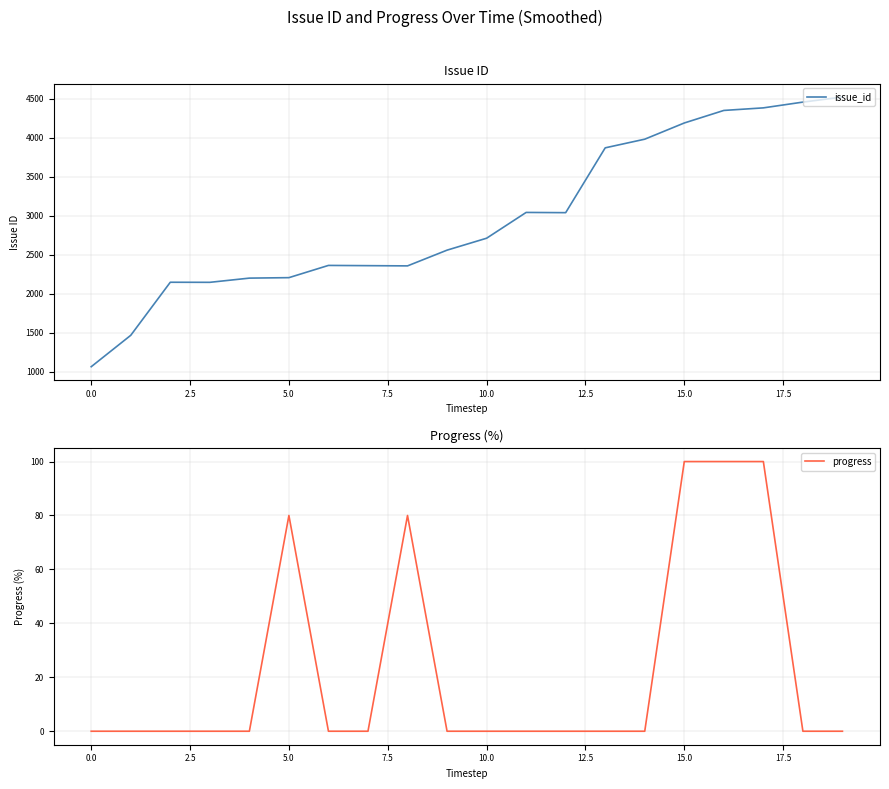

True or false: issue_id and progress cross at least once.

False